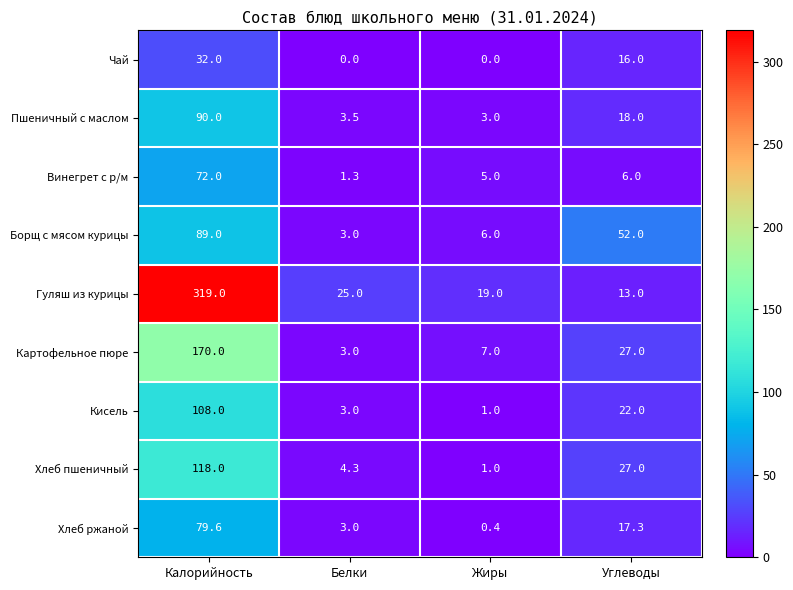

Rank the categories by Гуляш из курицы value from lowest to highest.

Углеводы, Жиры, Белки, Калорийность